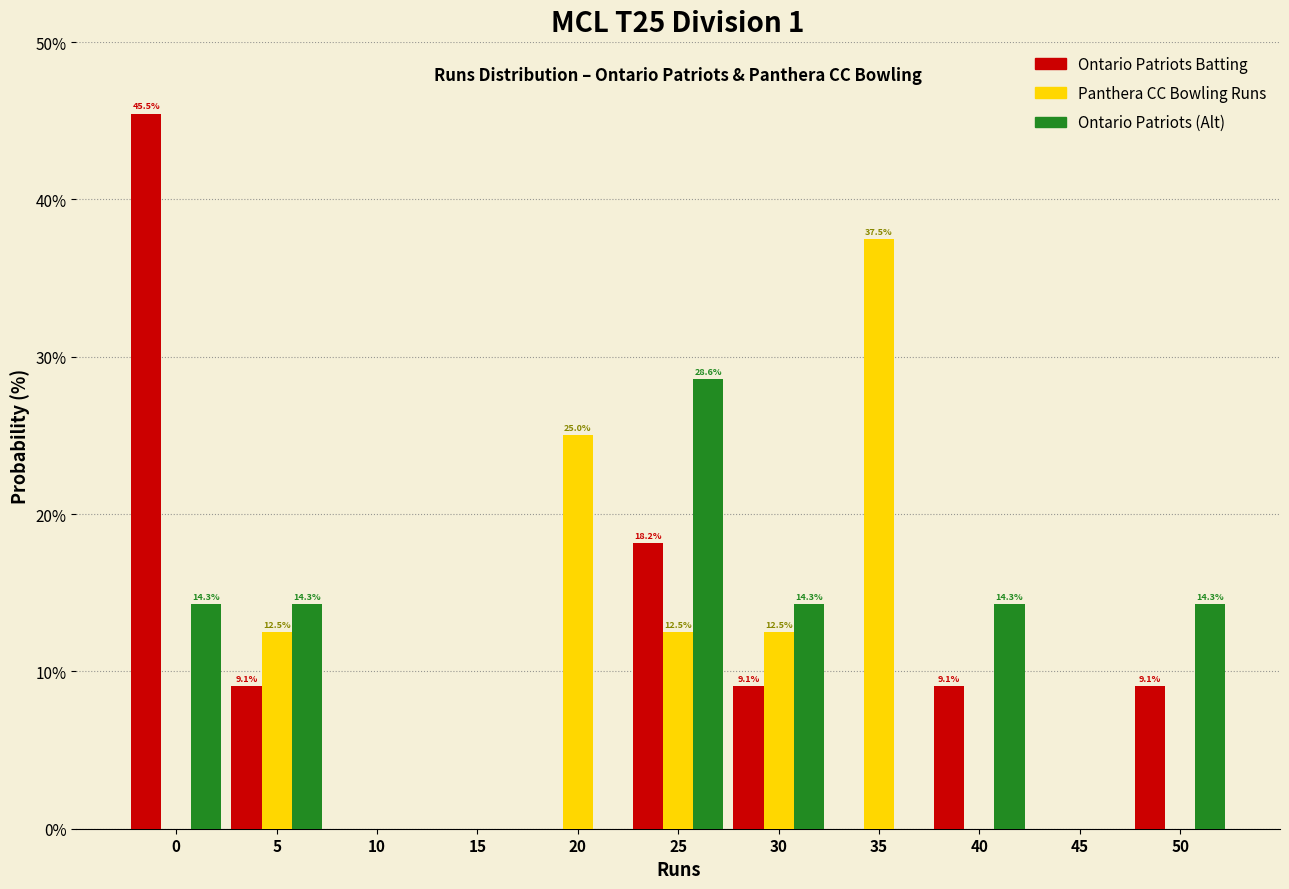

Reading left to right, what are all the values shown in this chart?

Ontario Patriots Batting: 0=45.5	5=9.1	10=0.0	15=0.0	20=0.0	25=18.2	30=9.1	35=0.0	40=9.1	45=0.0	50=9.1
Panthera CC Bowling Runs: 0=0.0	5=12.5	10=0.0	15=0.0	20=25.0	25=12.5	30=12.5	35=37.5	40=0.0	45=0.0	50=0.0
Ontario Patriots (Alt): 0=14.3	5=14.3	10=0.0	15=0.0	20=0.0	25=28.6	30=14.3	35=0.0	40=14.3	45=0.0	50=14.3